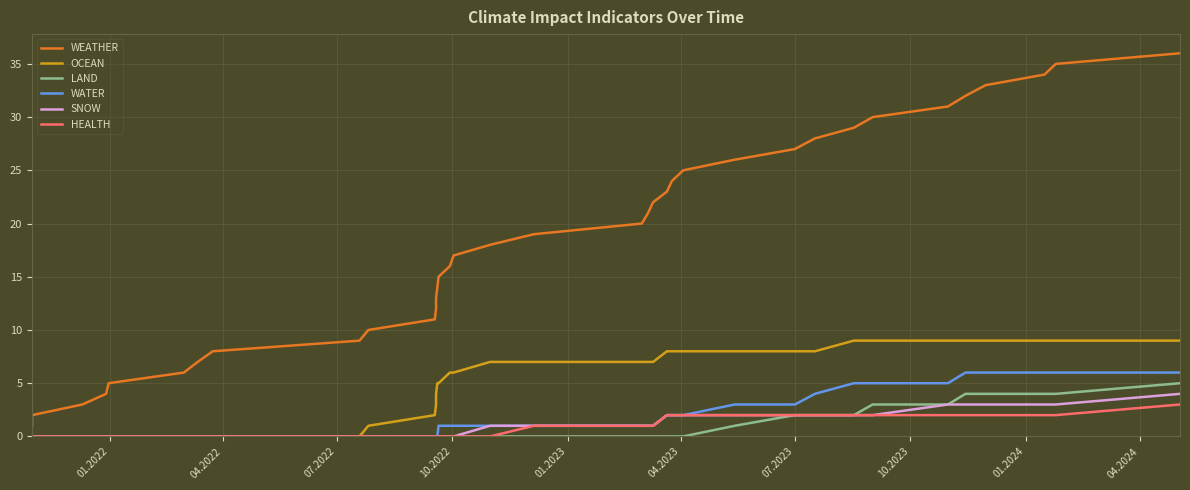

True or false: LAND has a value of 5 at 30.

False